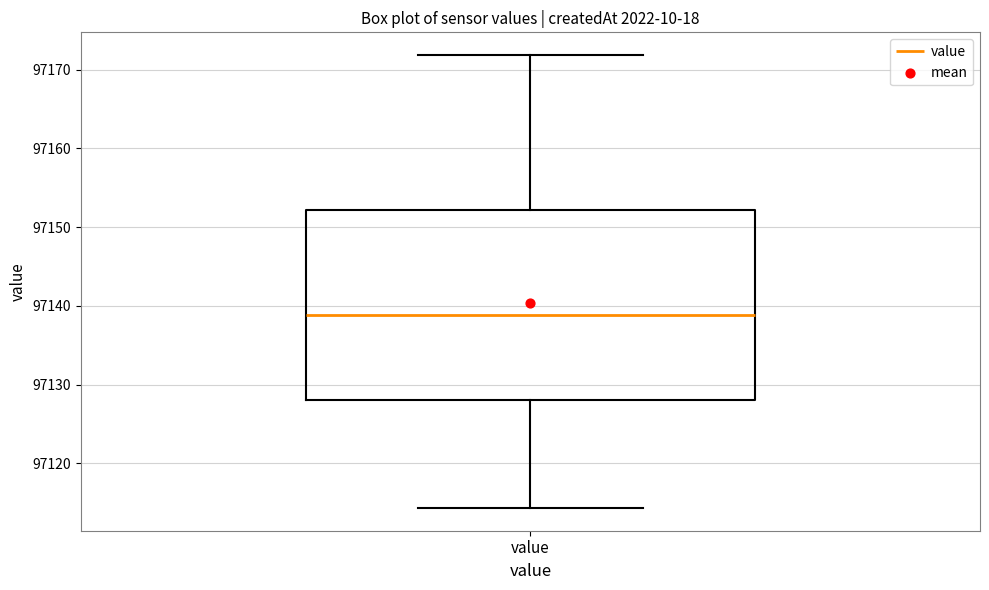

Read this box plot against the y-axis: the position of the median line, the range covered by the box, and the ends of both whiskers. The values are not printed on the chart, so give them approximately, as read against the axis.

median 97139, box 97128 to 97152, whiskers 97114 to 97172